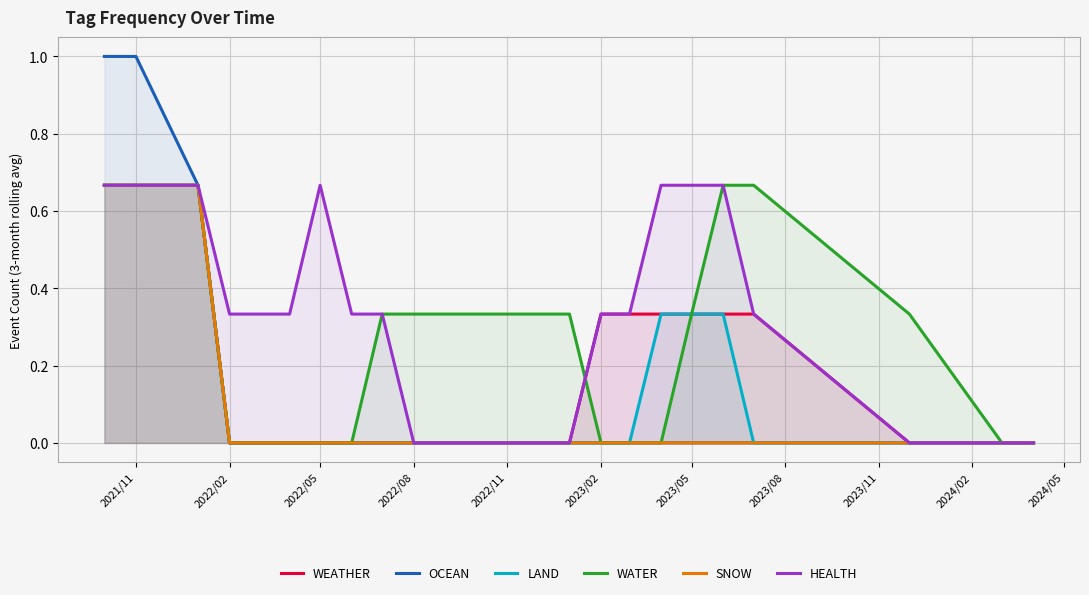

Is it true that OCEAN equals -0.4 at 2022/02?

False